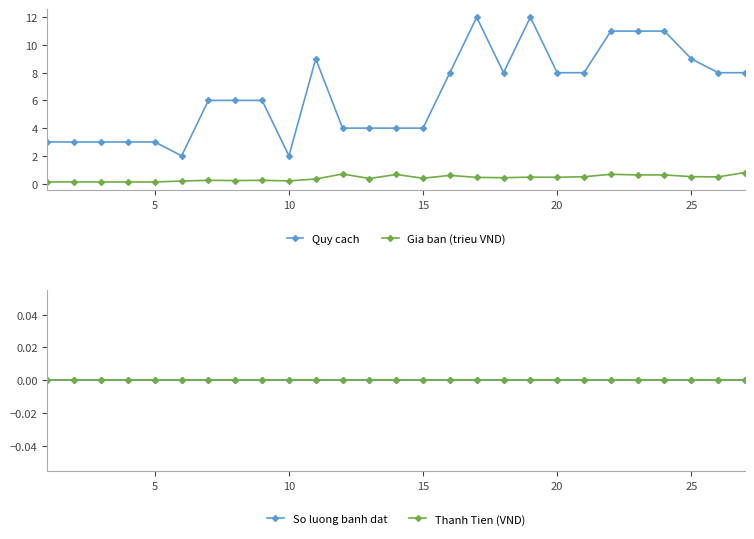

Is it true that So luong banh dat equals 0.0 at 10?

True